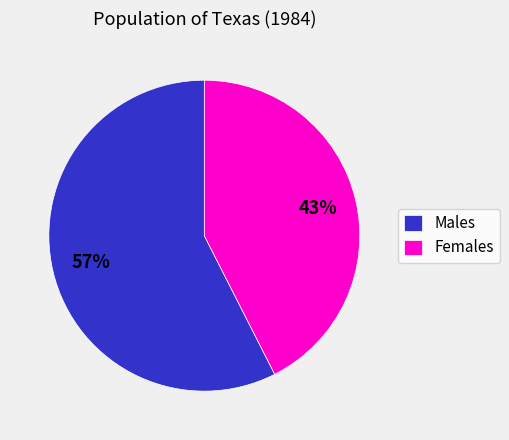

To the nearest percent, what percentage of the pie is Females?

43%